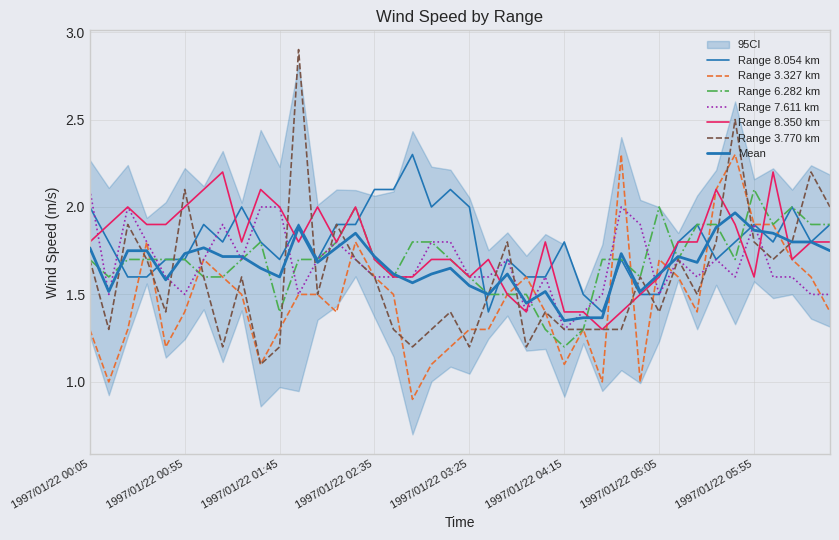

Between 1997/01/22 01:35 and 1997/01/22 05:05, which series saw the biggest shift?

3.327